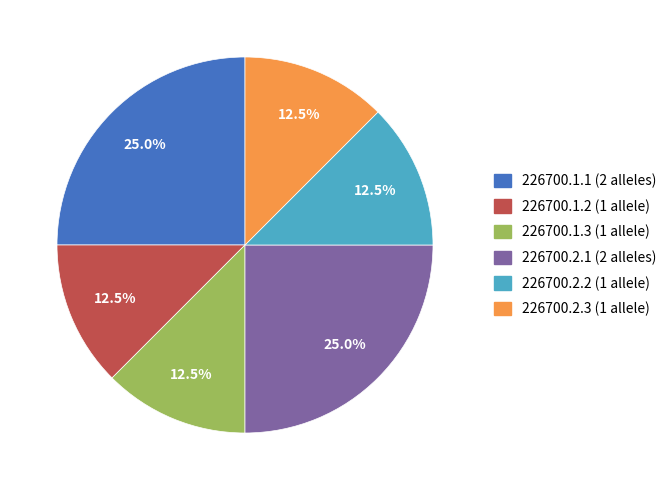

Does 226700.1.3 represent more than half of the total?

No